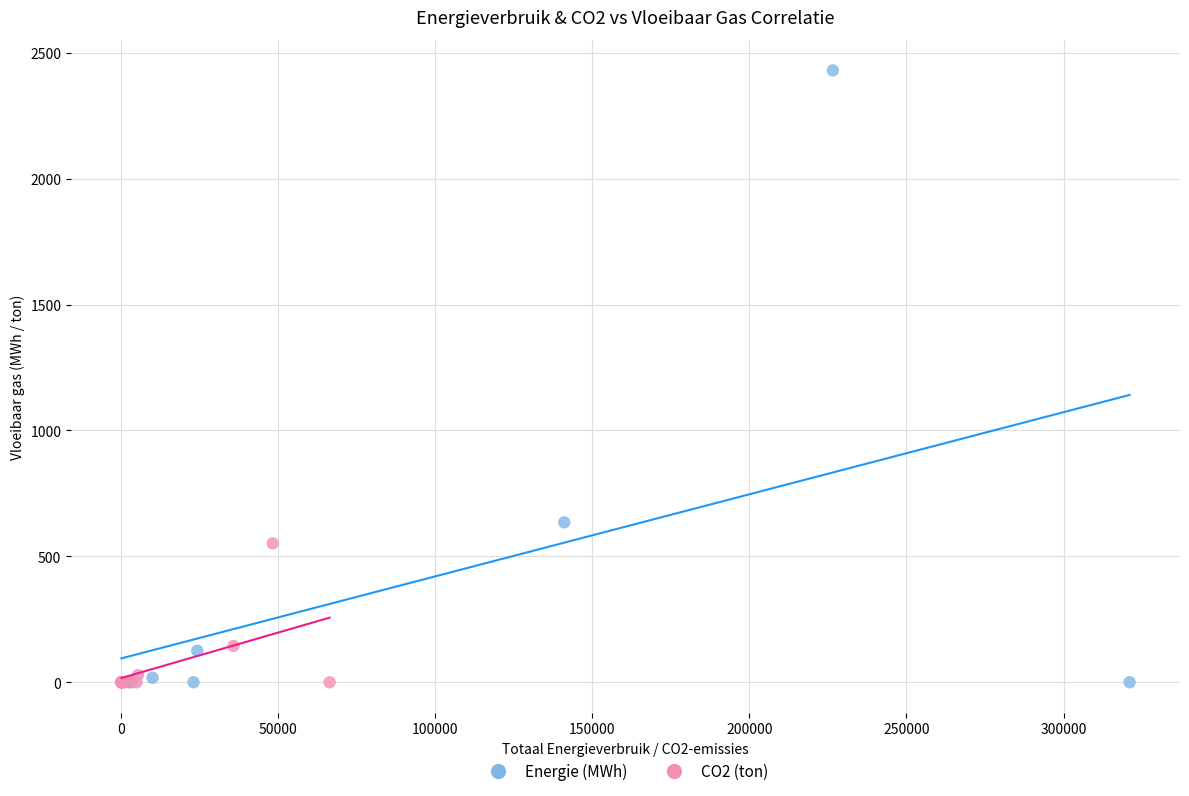

Which series has the largest Y range (max minus min)?

Energie (MWh)